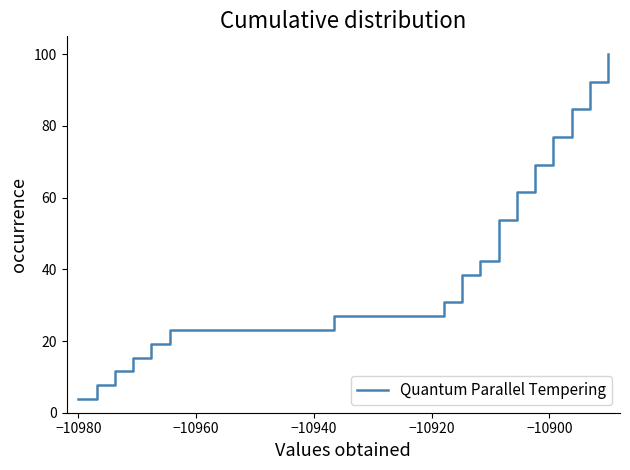

What is the smallest value displayed?

3.8